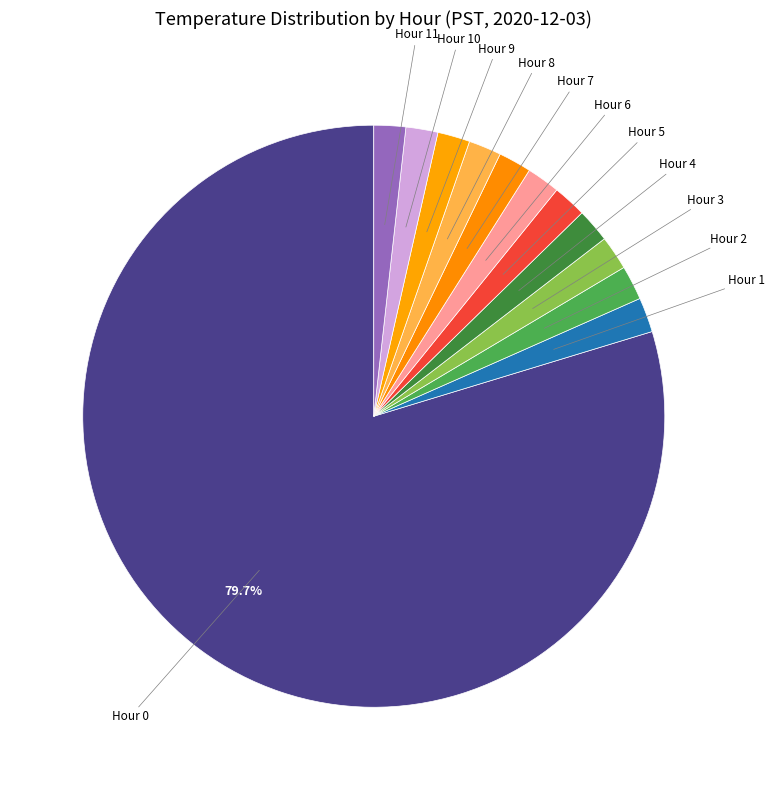

Count the number of slices in the pie.

12